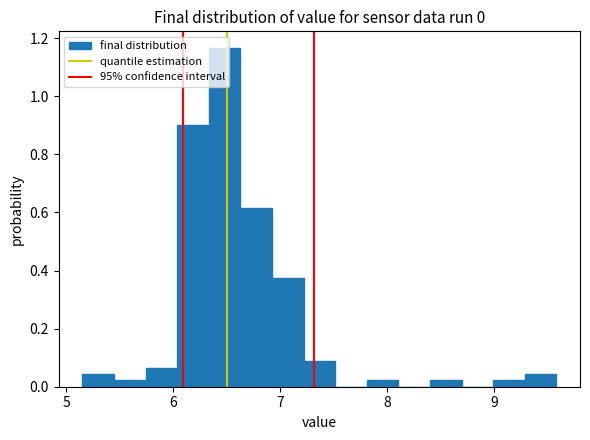

Read against the x-axis, roughly where is the centre of the tallest bar?

6.5